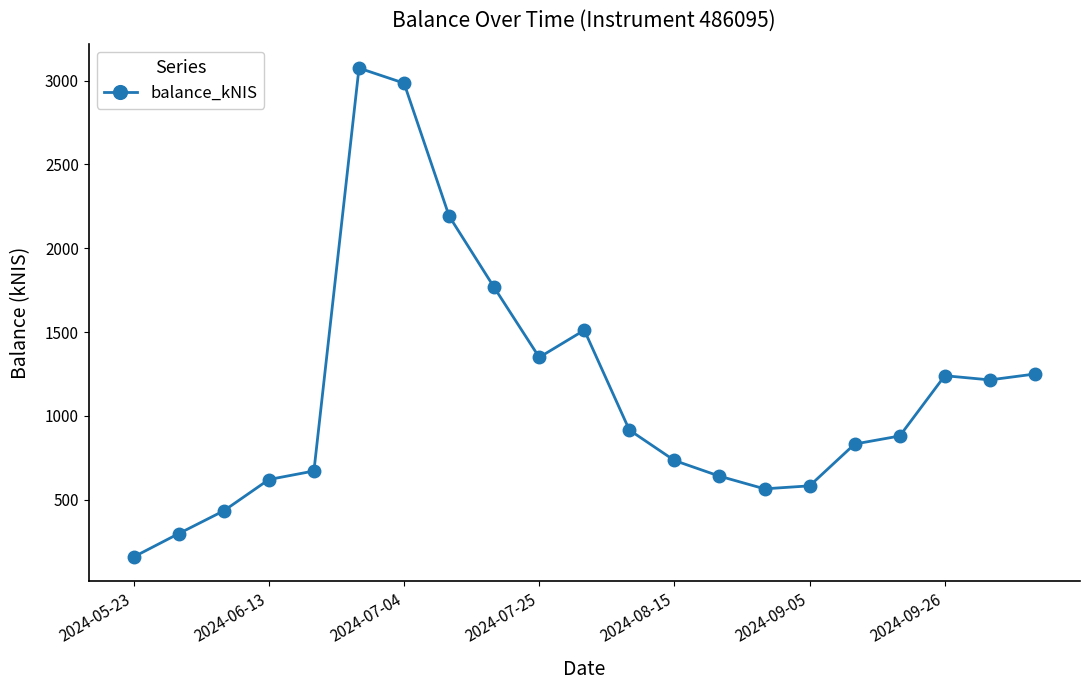

What is the difference between the maximum and minimum values?

2915.9